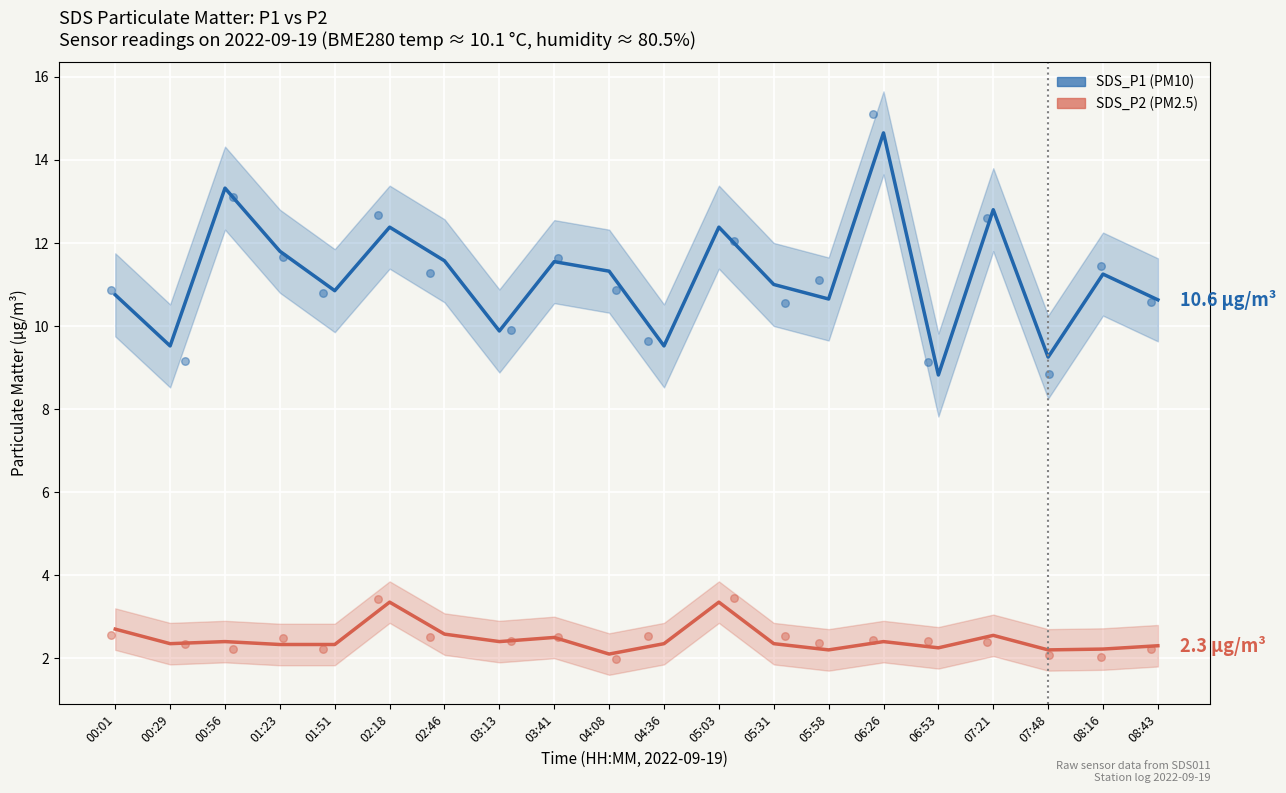

Which series contains the highest Y value?

SDS_P1 points